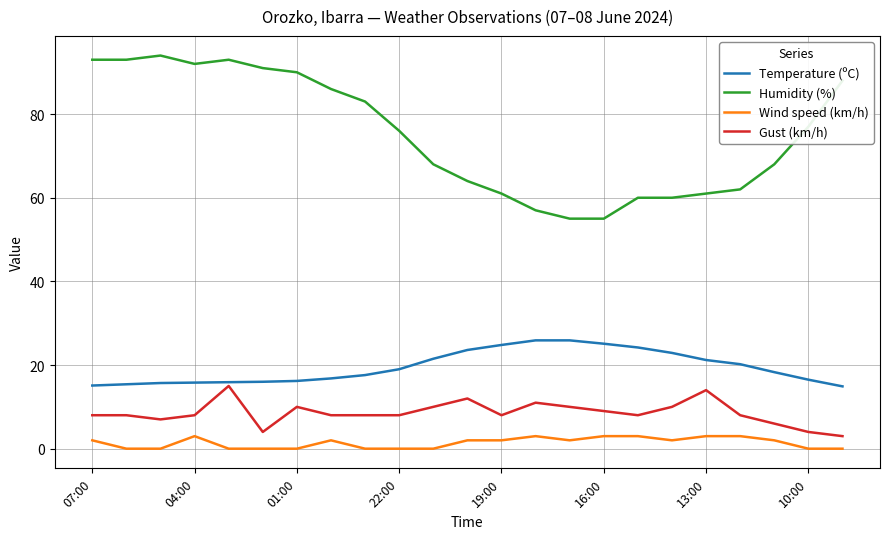

Which series has the largest total across all categories?

Humidity (%)